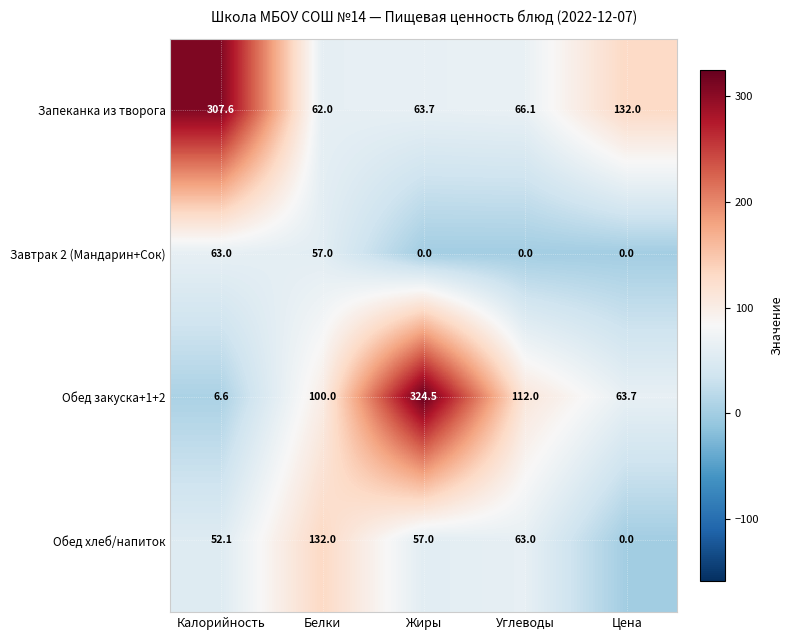

How many values in the Завтрак 2 (Мандарин+Сок) series exceed 0?

2